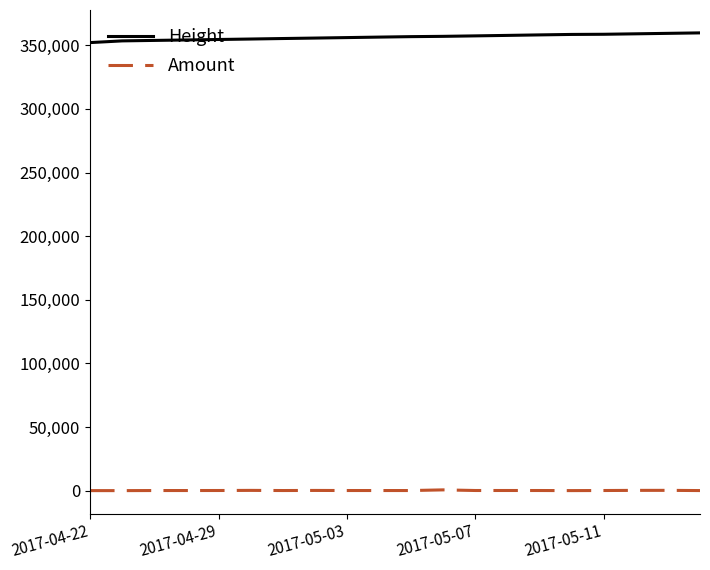

What are all the series names shown in the legend?

Height, Amount